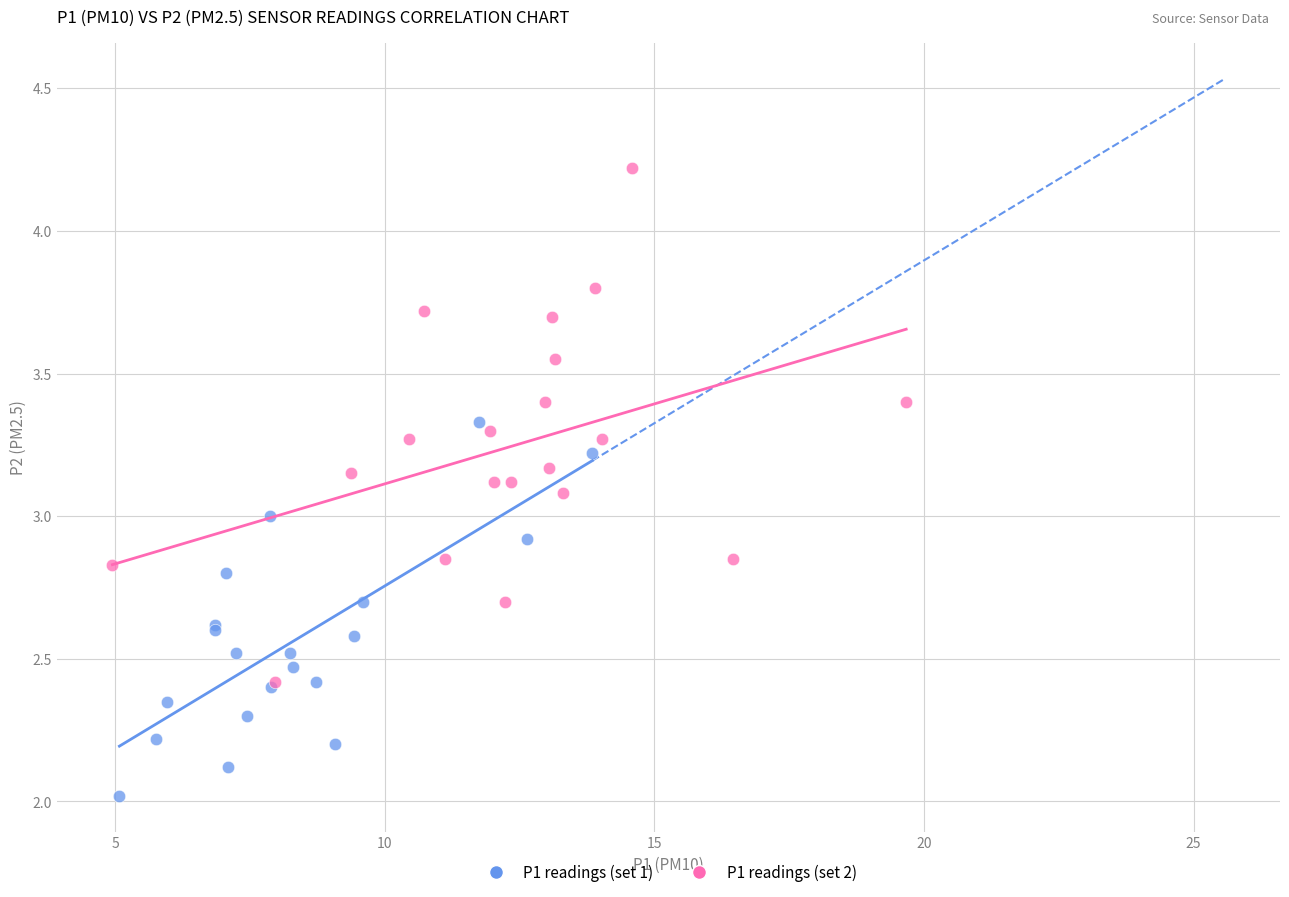

Which series contains the highest Y value?

P1 readings (set 2)